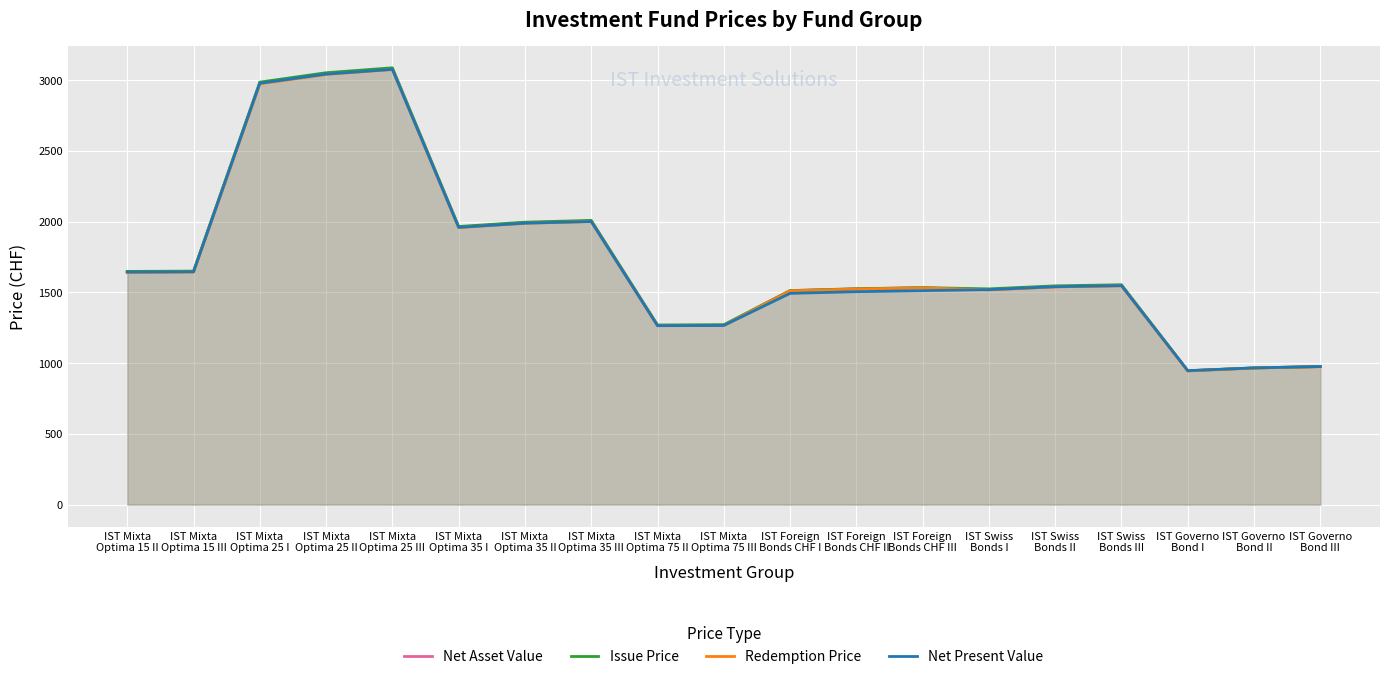

The Net Present Value series shows 1645.1 at IST Mixta
Optima 15 III. True or false?

True